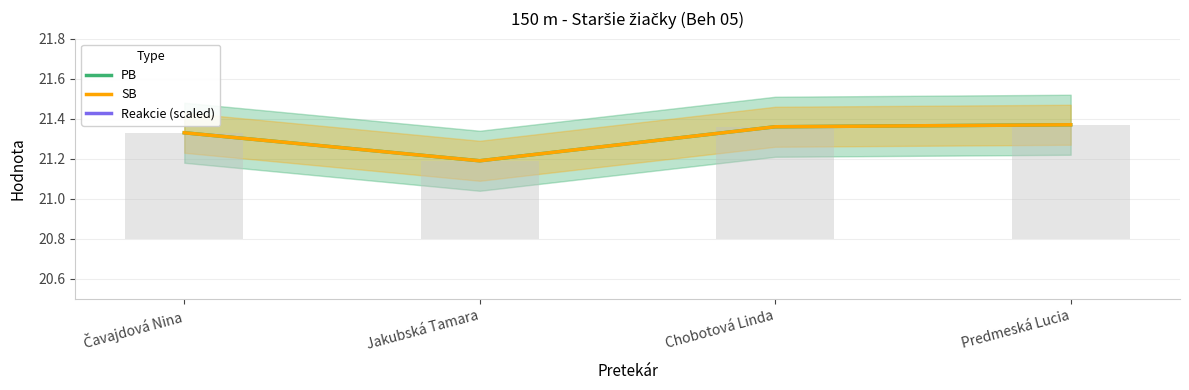

At which label does SB reach its minimum?

Jakubská Tamara